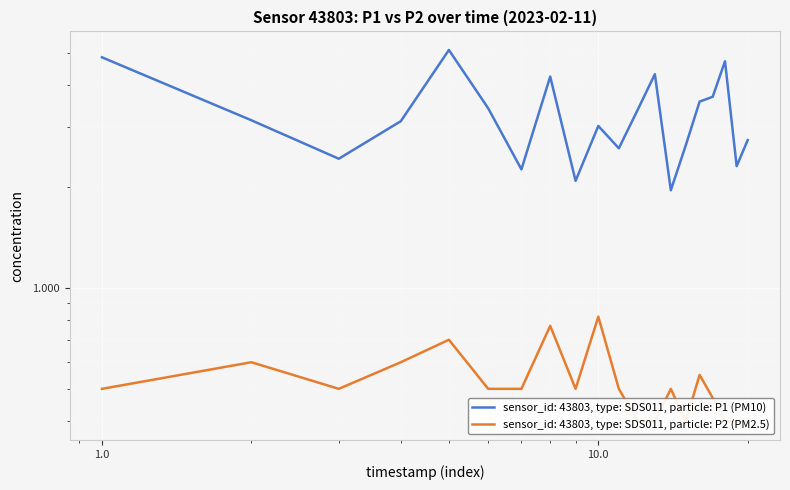

Rank the series by their maximum value, from highest to lowest.

P1, P2